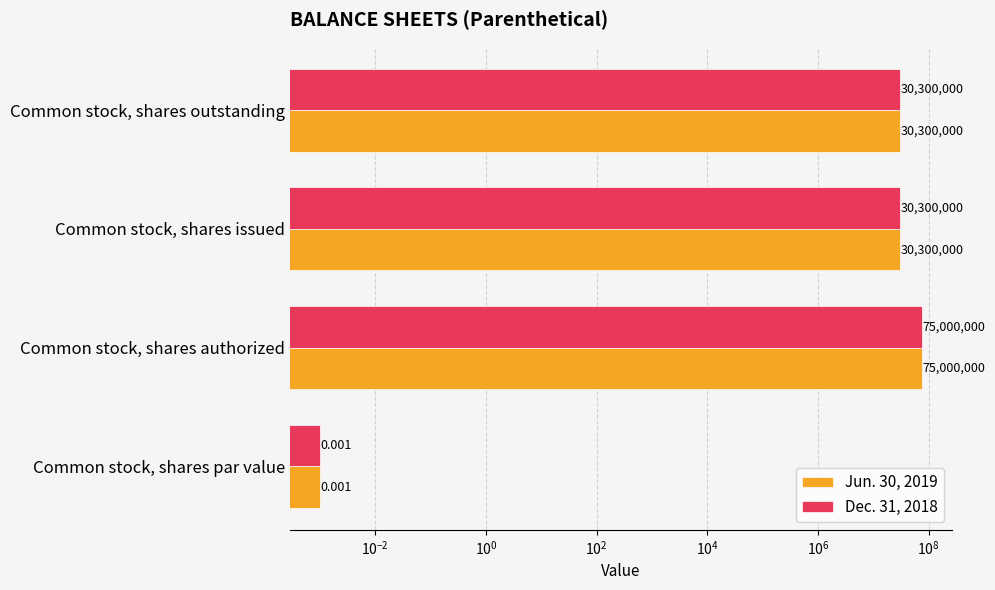

How many Jun. 30, 2019 values are between 30300000 and 75000000?

3